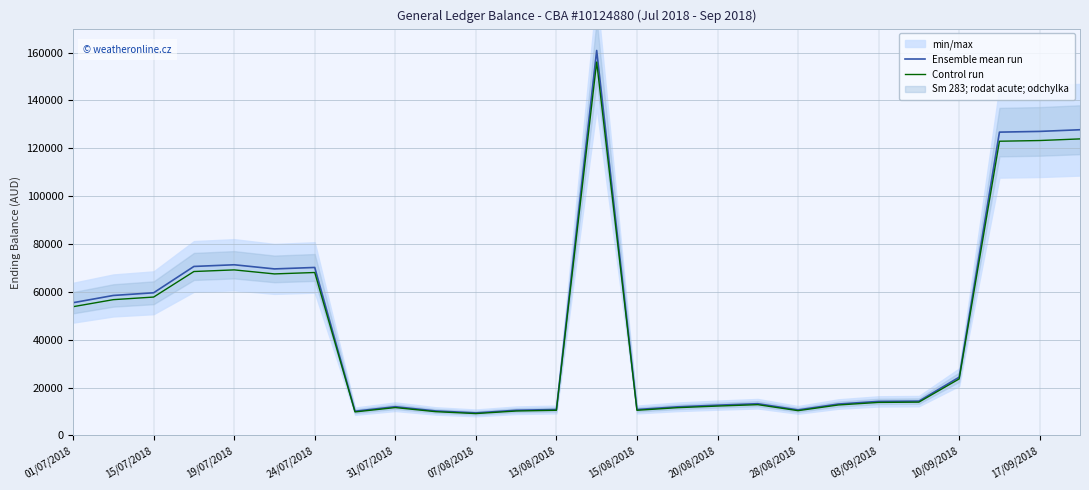

What is the sum of the Control run values at 25 and 13?

279946.5